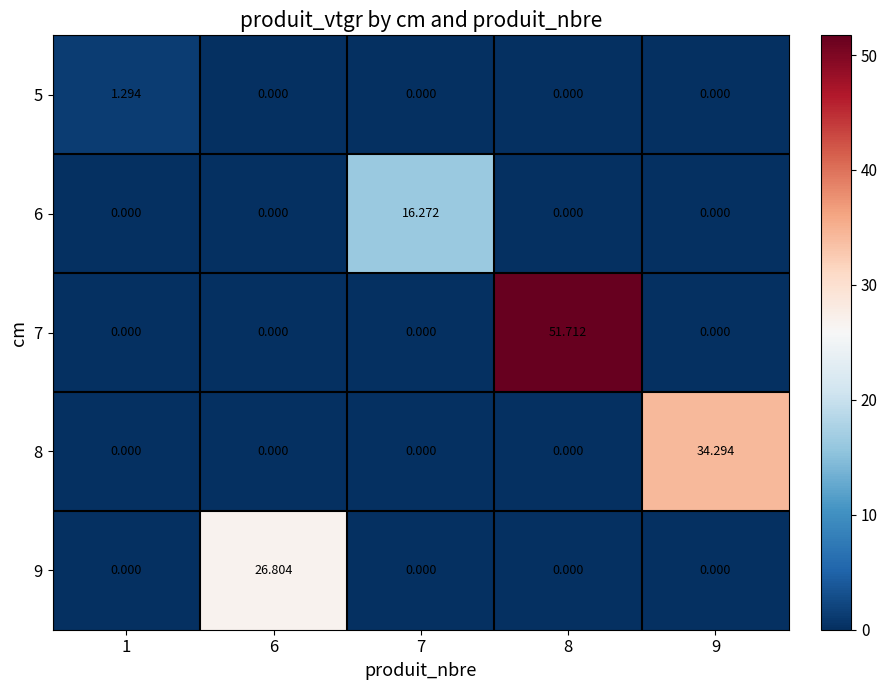

Which series has the largest range (max minus min)?

7